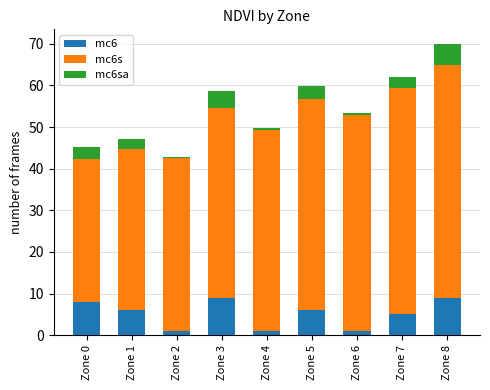

The mc6 series shows 1.0 at Zone 4. True or false?

True